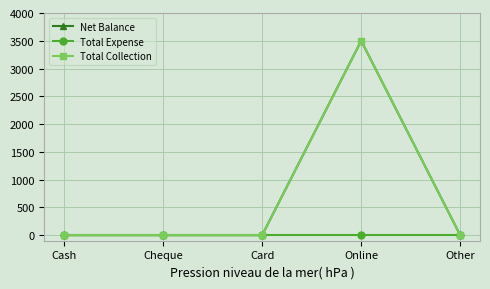

List the labels in order of Net Balance value, largest first.

Online, Cash, Cheque, Card, Other